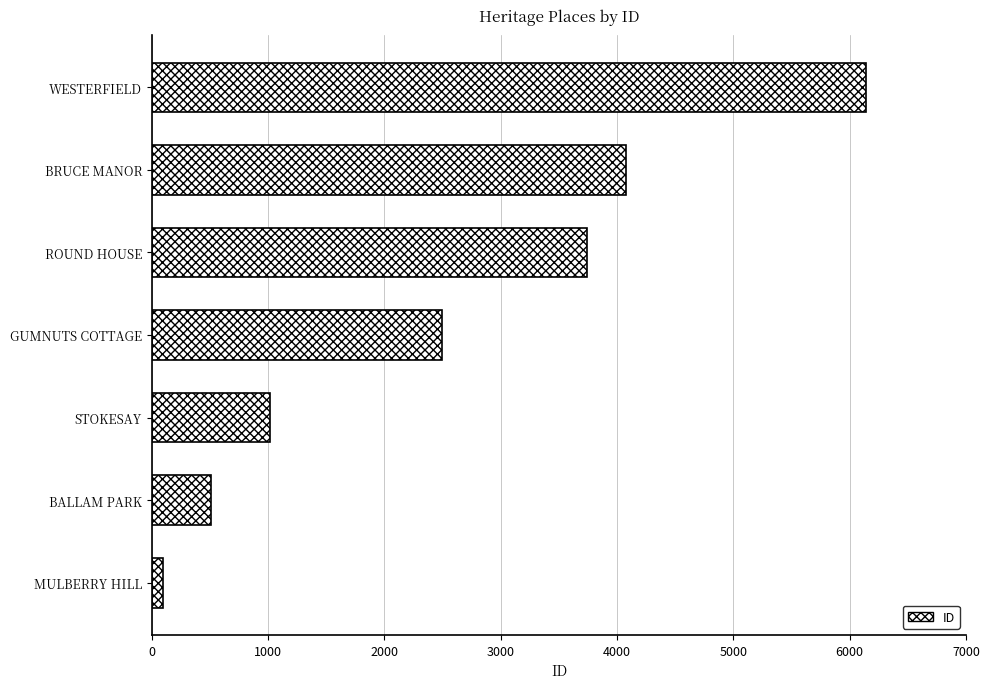

Reading bottom to top, what are all the values shown in this chart?

92	508	1015	2493	3742	4078	6137